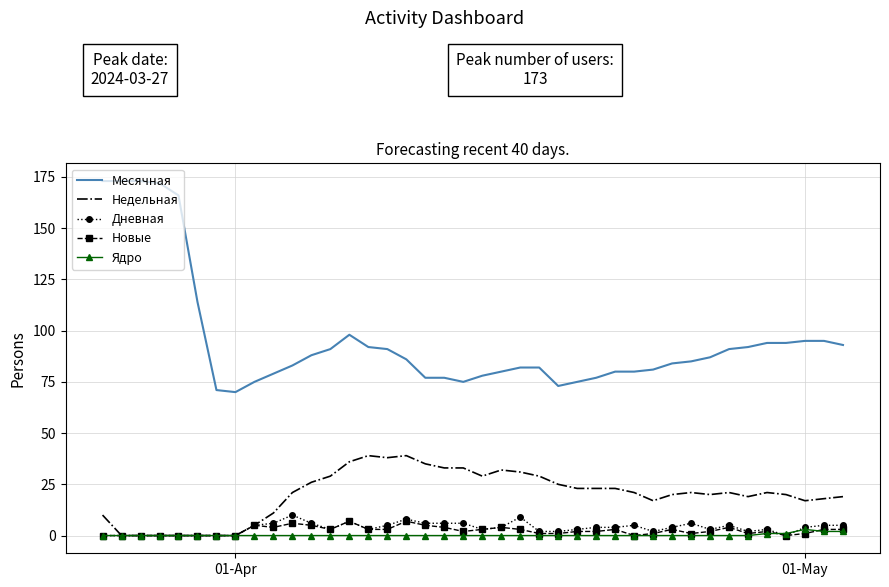

Which series has the widest spread of values?

Месячная